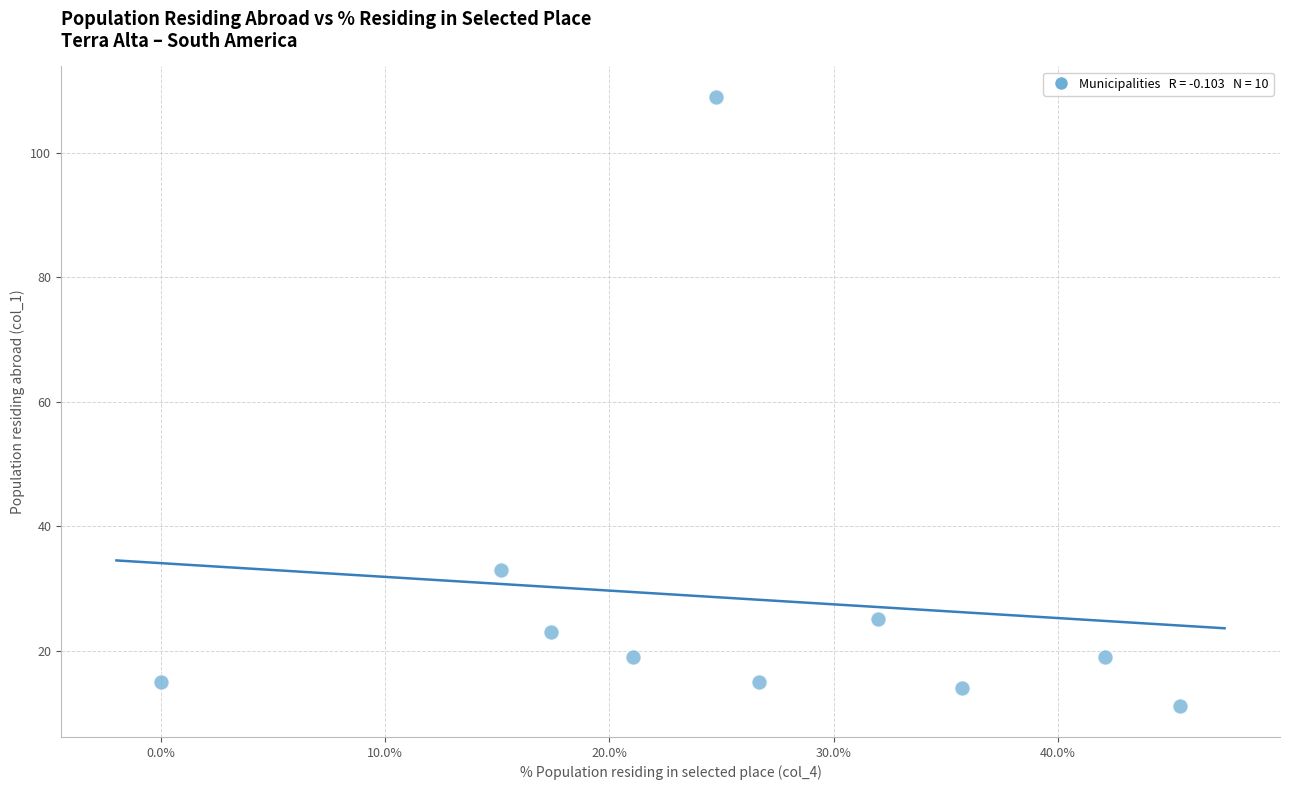

What is the average Y value?

28